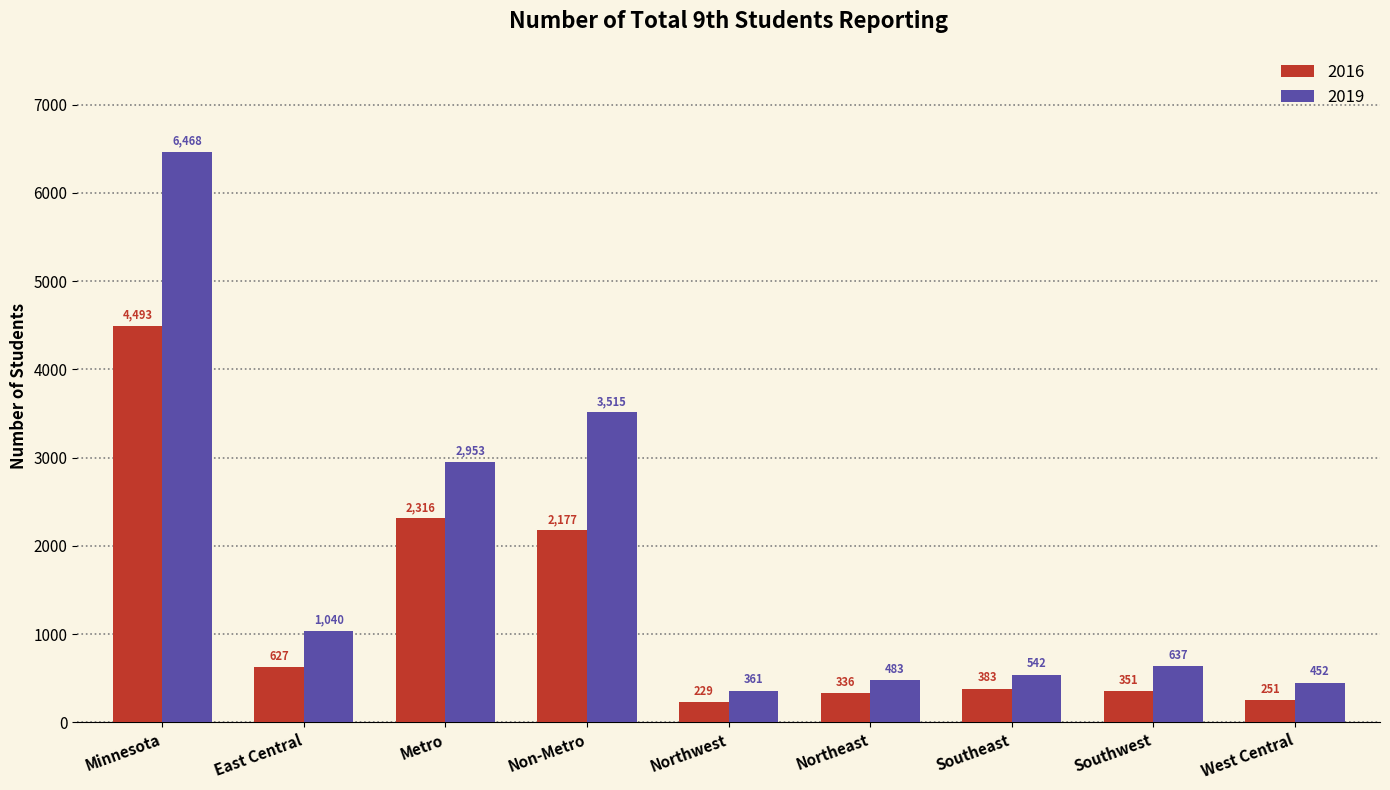

Reading left to right, what are all the values shown in this chart?

2016: Minnesota=4493	East Central=627	Metro=2316	Non-Metro=2177	Northwest=229	Northeast=336	Southeast=383	Southwest=351	West Central=251
2019: Minnesota=6468	East Central=1040	Metro=2953	Non-Metro=3515	Northwest=361	Northeast=483	Southeast=542	Southwest=637	West Central=452